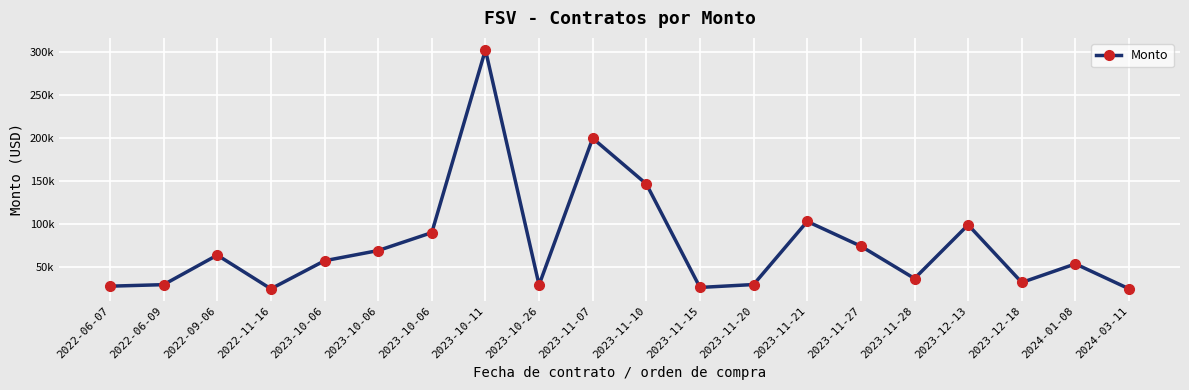

How many lines are shown in the chart?

1